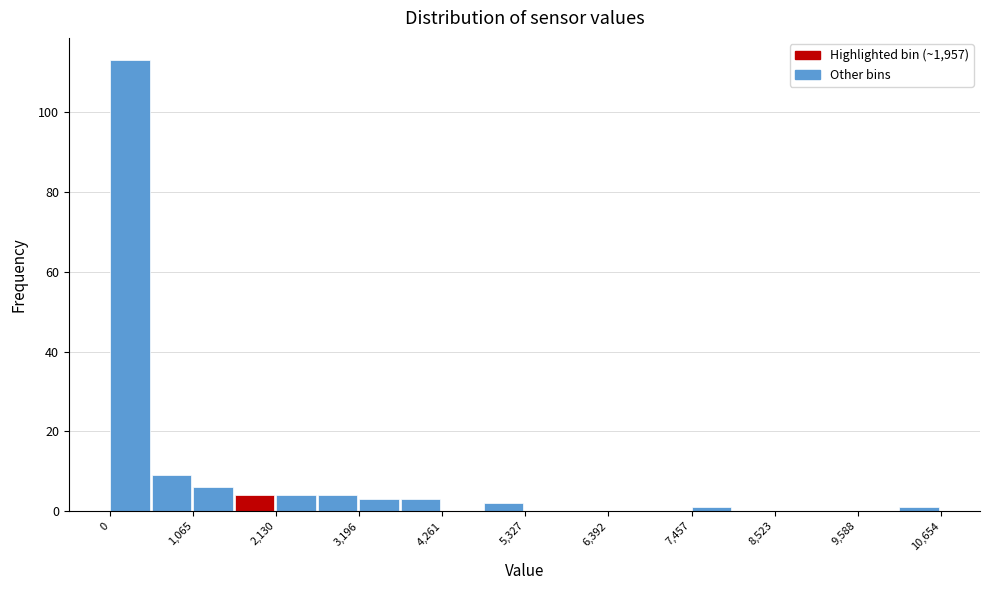

Read against the x-axis, roughly where is the centre of the tallest bar?

200